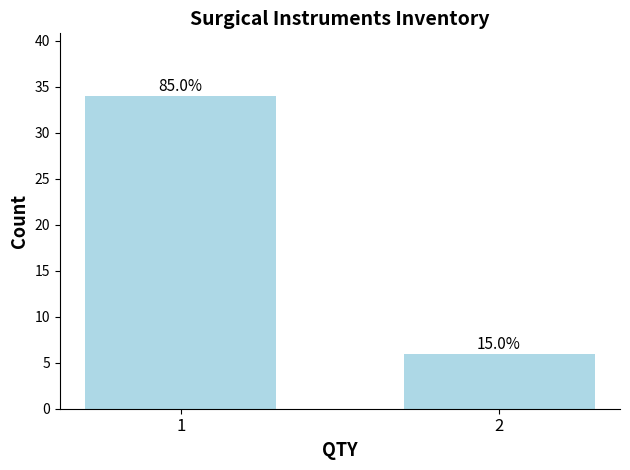

True or false: the data shows 34 at 1.

True